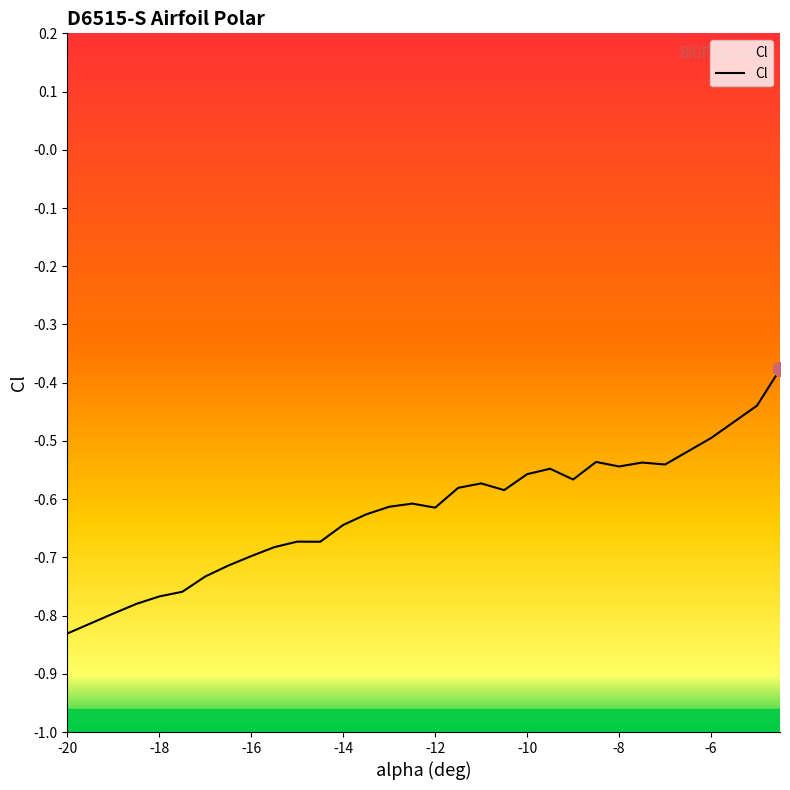

Reading left to right, list all the values displayed in this chart.

-20=-0.8	-19.5=-0.8	-19=-0.8	-18.5=-0.8	-18=-0.8	-17.5=-0.8	-17=-0.7	-16.5=-0.7	-16=-0.7	-15.5=-0.7	-15=-0.7	-14.5=-0.7	-14=-0.6	-13.5=-0.6	-13=-0.6	-12.5=-0.6	-12=-0.6	-11.5=-0.6	-11=-0.6	-10.5=-0.6	-10=-0.6	-9.5=-0.5	-9=-0.6	-8.5=-0.5	-8=-0.5	-7.5=-0.5	-7=-0.5	-6=-0.5	-5=-0.4	-4.5=-0.4